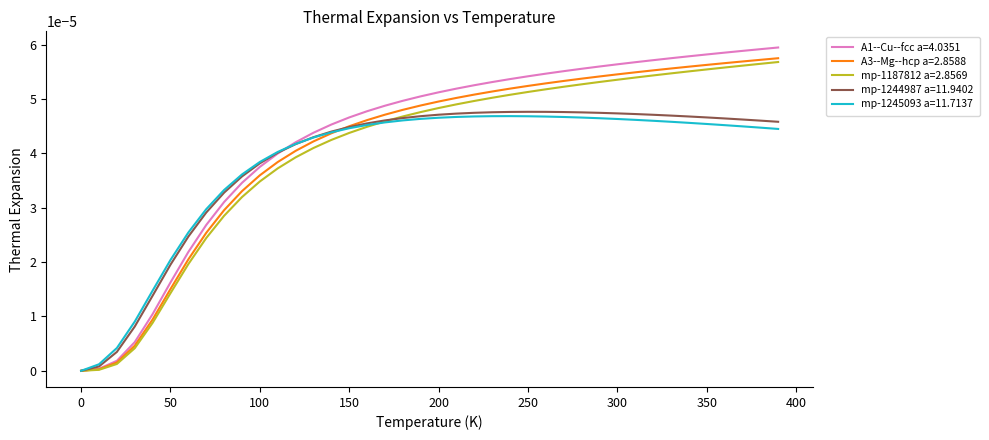

True or false: mp-1244987 a=11.9402 has more than 0 interior local peaks.

True